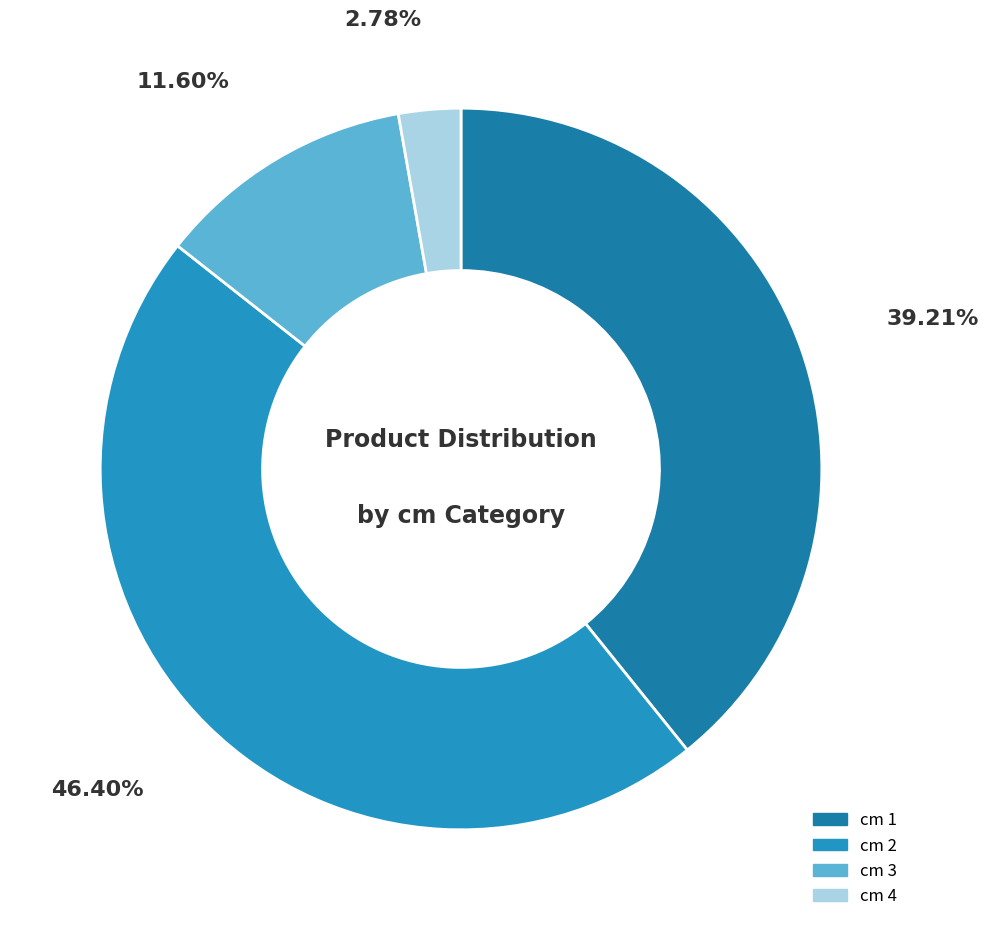

How many slices are in this pie chart?

4